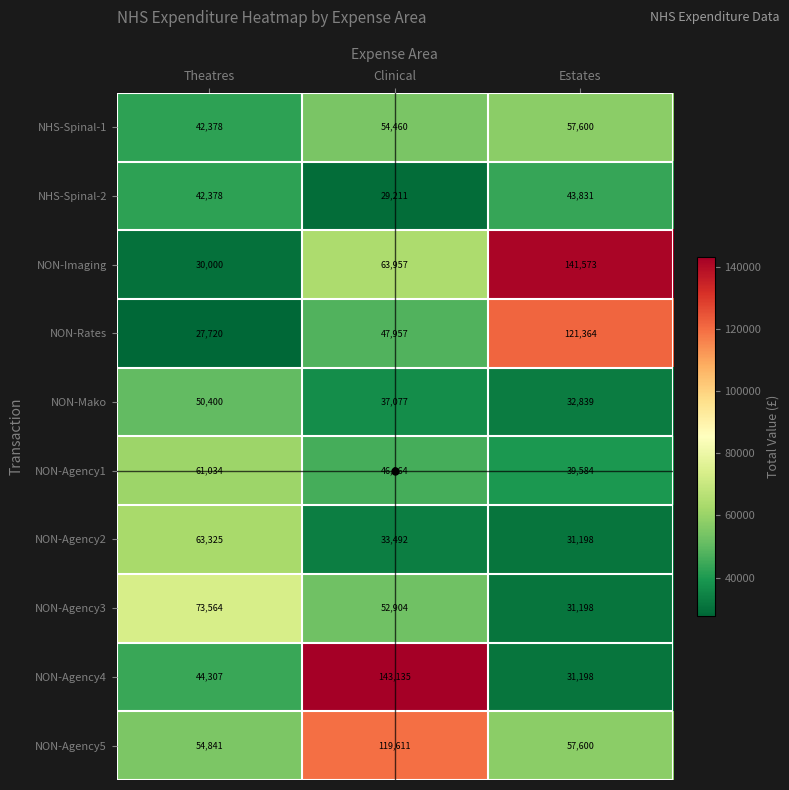

At which category is the sum across all series the highest?

Clinical